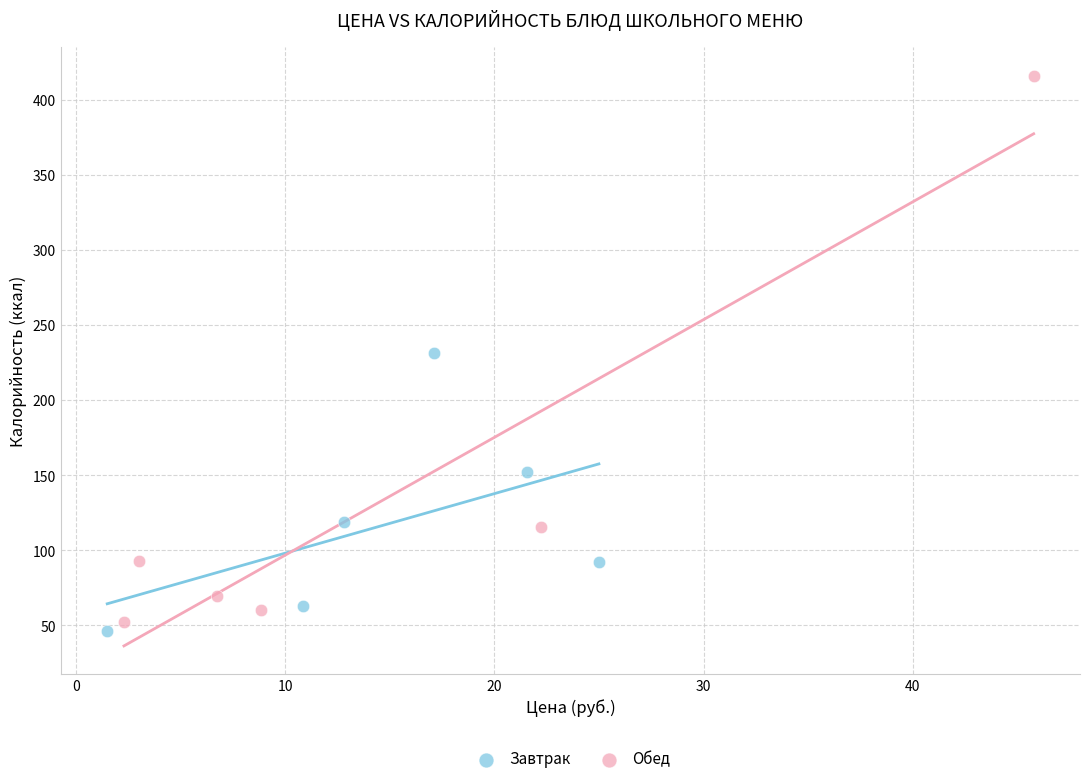

Which series contains the highest Y value?

Обед